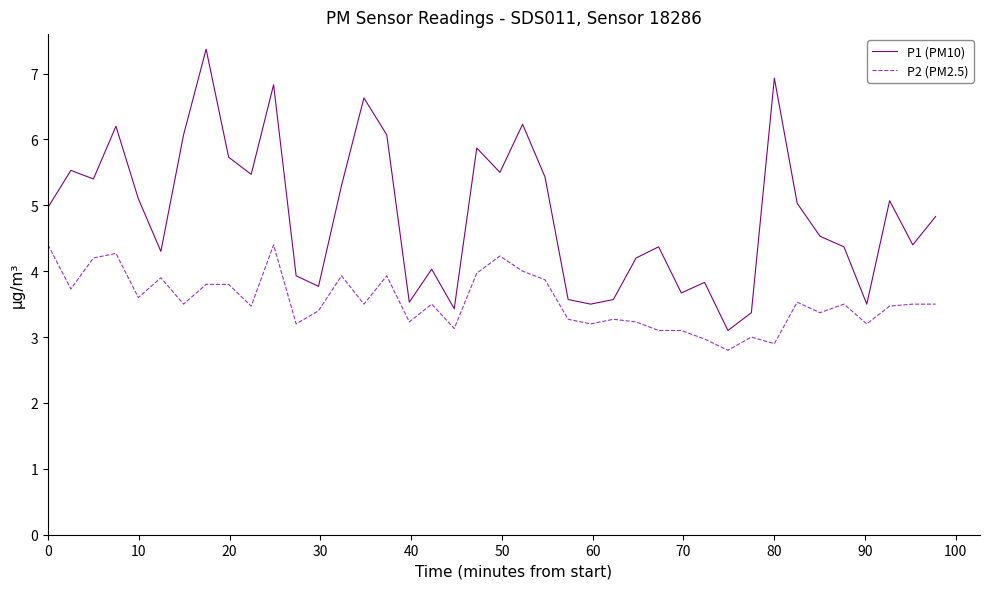

Is this an area chart (filled region under the line)?

No